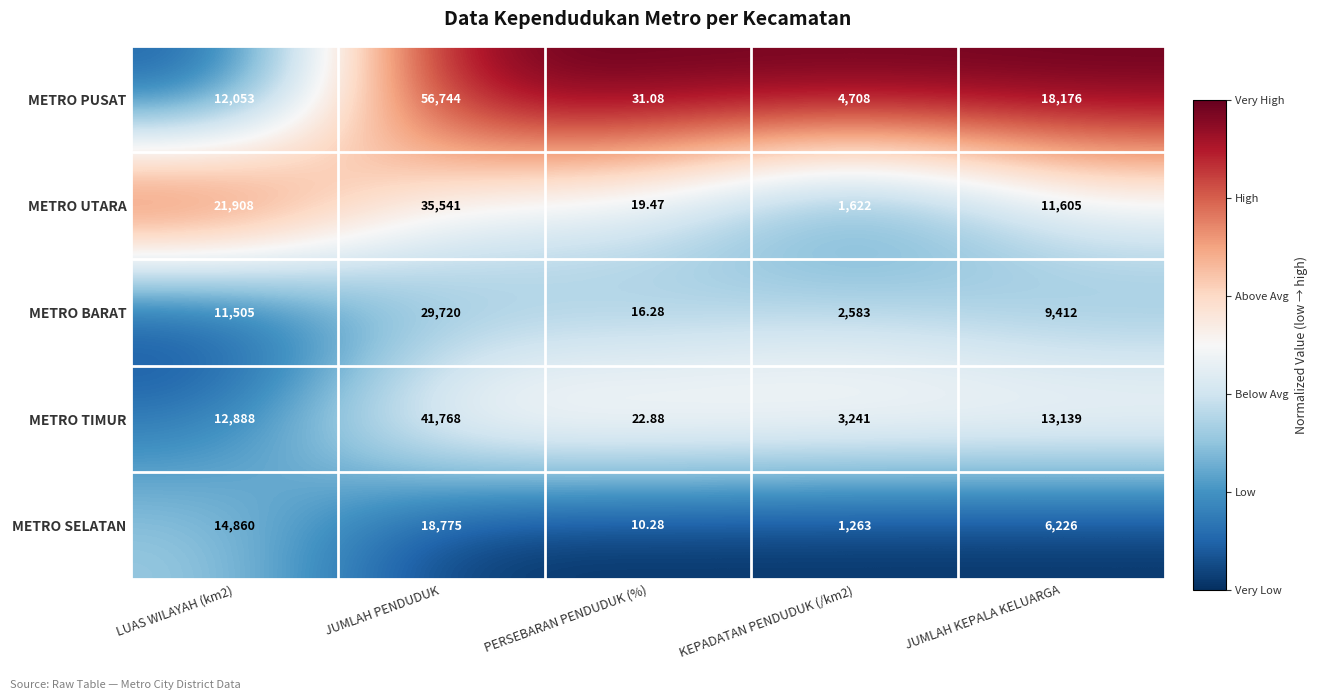

Rank the series at LUAS WILAYAH (km2) from highest to lowest value.

METRO UTARA, METRO SELATAN, METRO TIMUR, METRO PUSAT, METRO BARAT